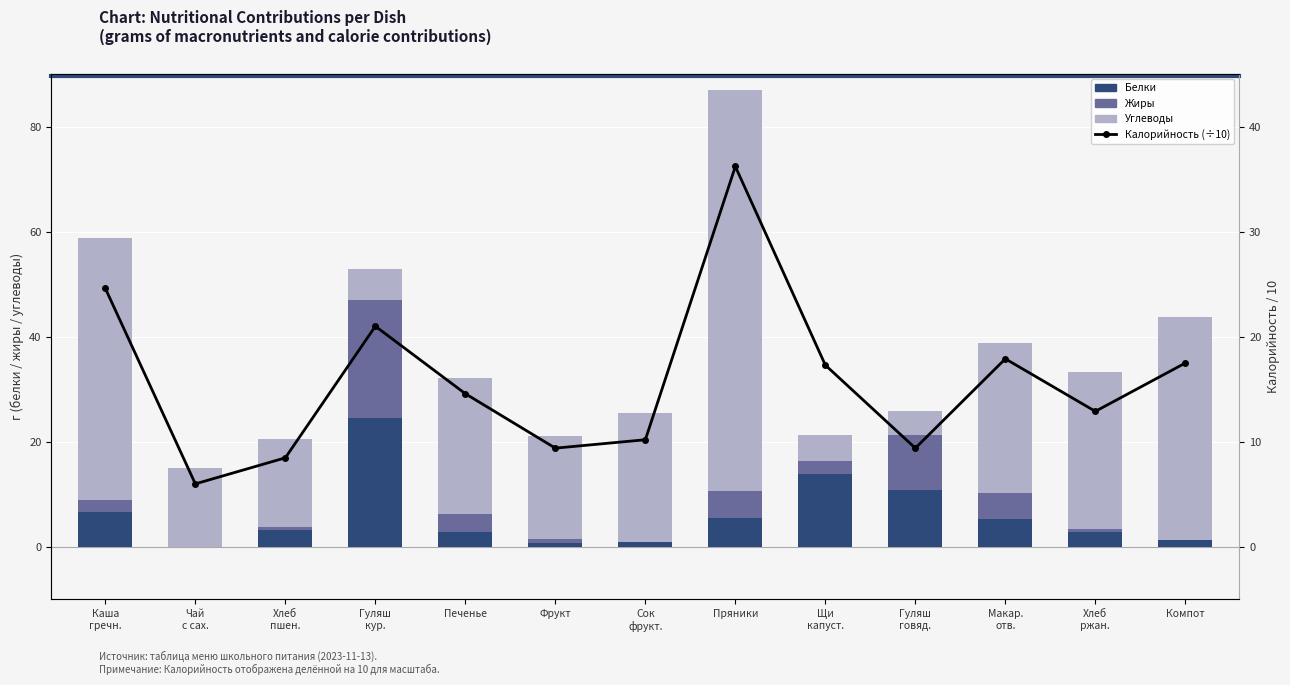

Which series has the largest total across all categories?

Углеводы